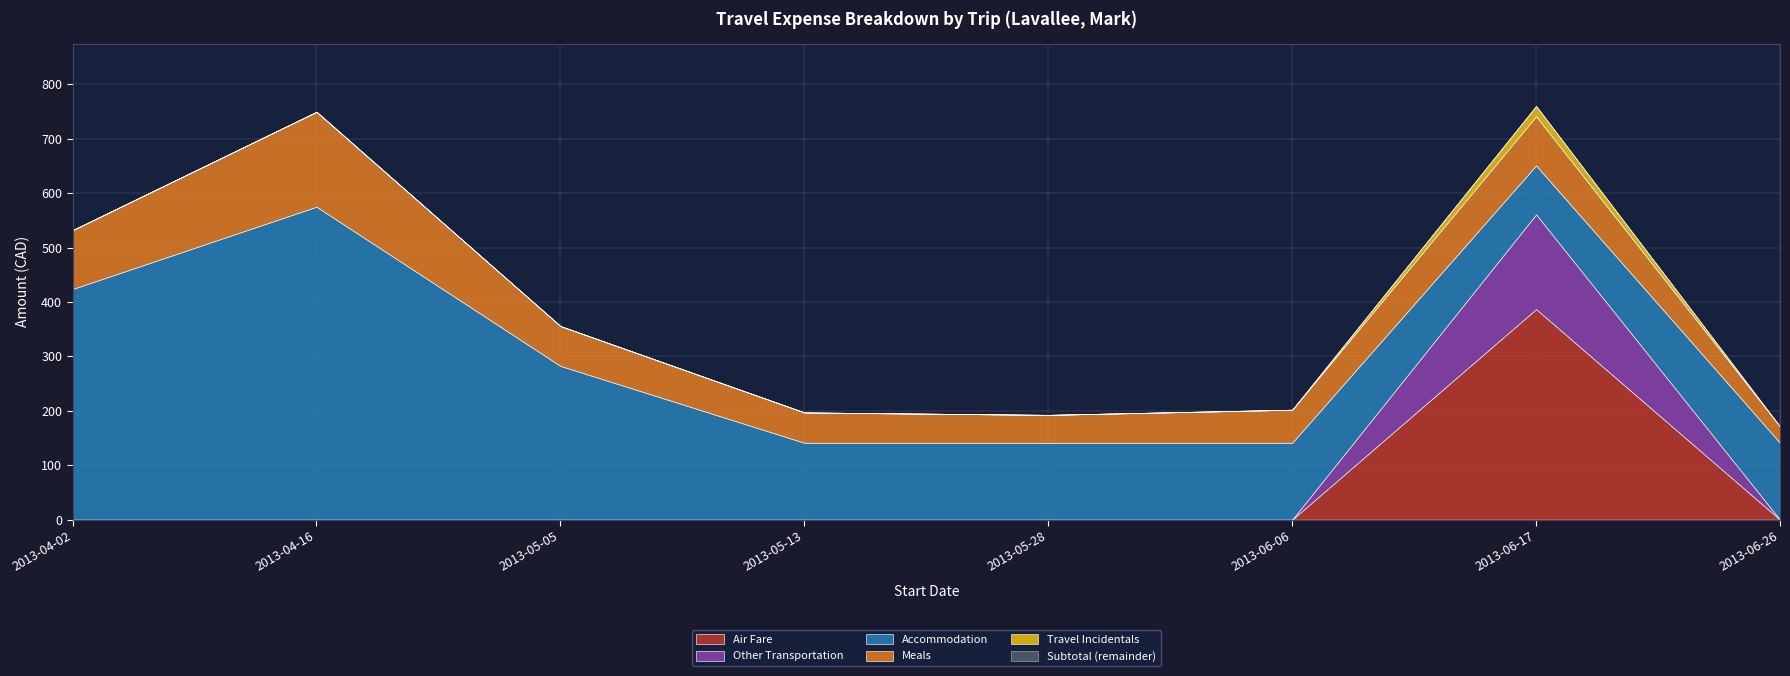

Is it true that Meals equals 121.2 at 2013-06-17?

False